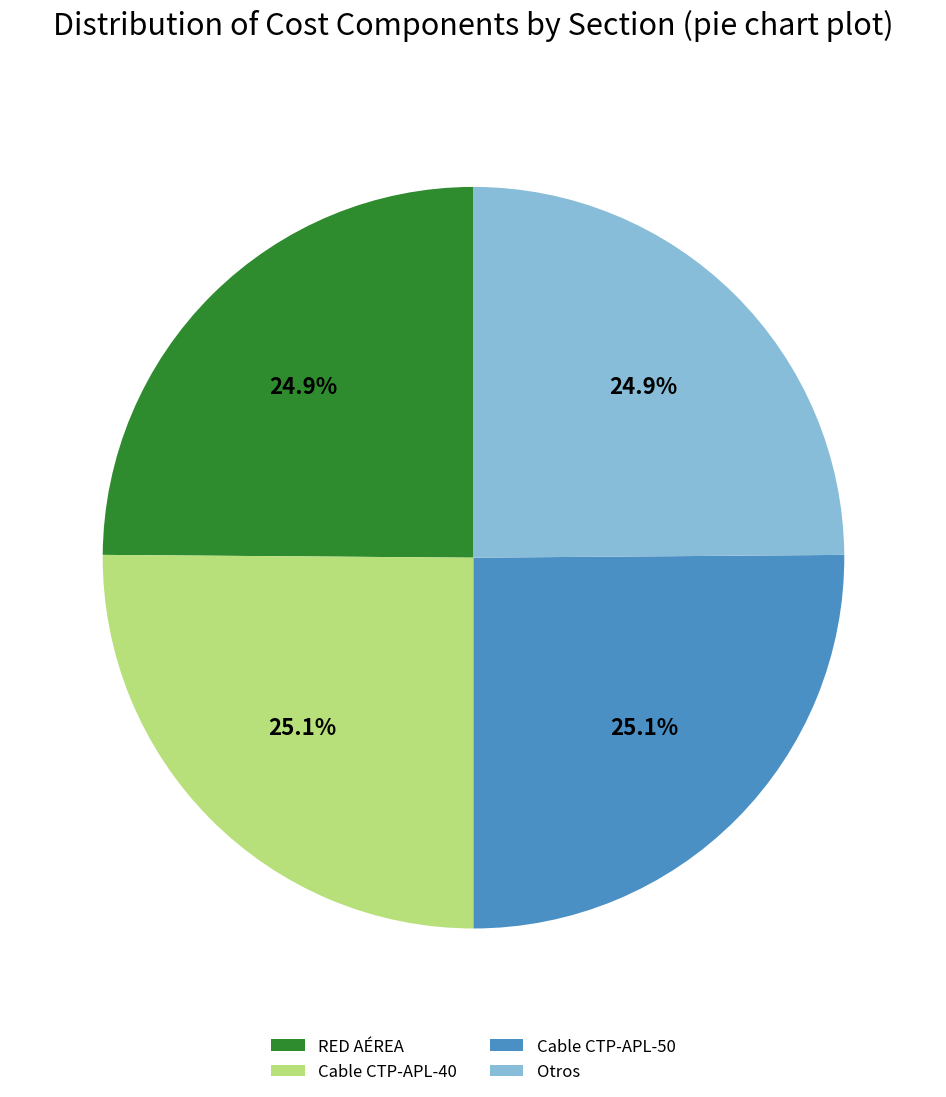

To the nearest percent, what portion does Cable CTP-APL-40 represent?

25%